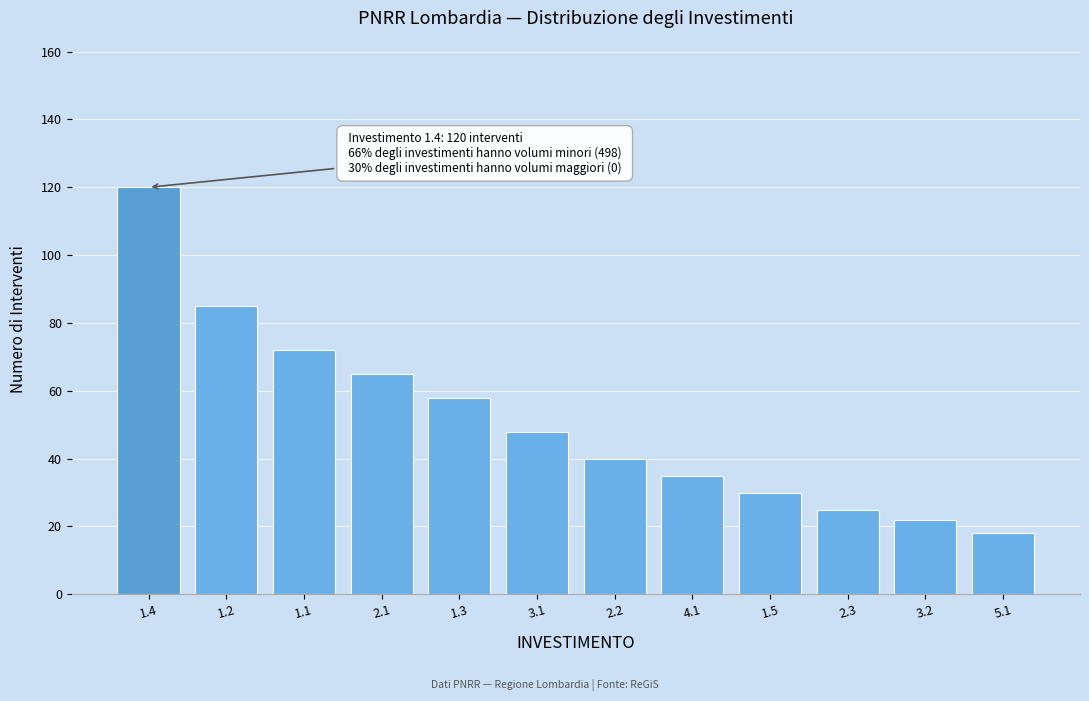

Reading right to left, list all the values displayed in this chart.

5.1=18	3.2=22	2.3=25	1.5=30	4.1=35	2.2=40	3.1=48	1.3=58	2.1=65	1.1=72	1.2=85	1.4=120